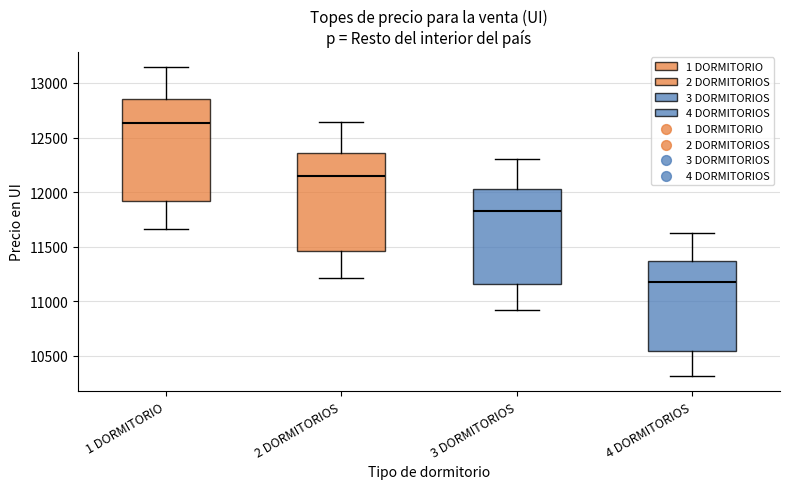

Where does the lower whisker of the box for 2 DORMITORIOS end on the y-axis? The values are not printed on the chart, so give them approximately, as read against the axis.

11200